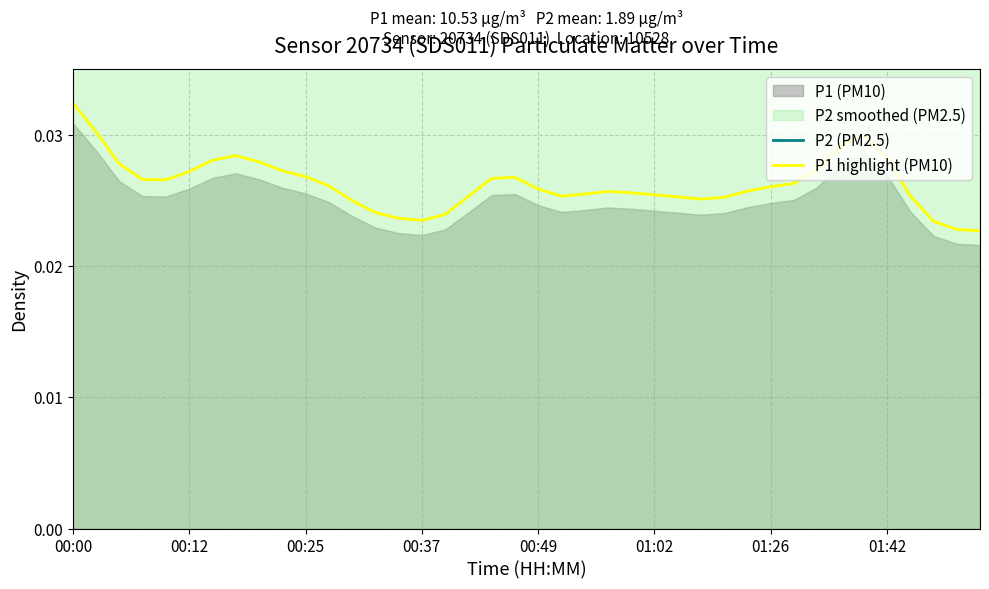

What is the label of the 13th point from the left?

12